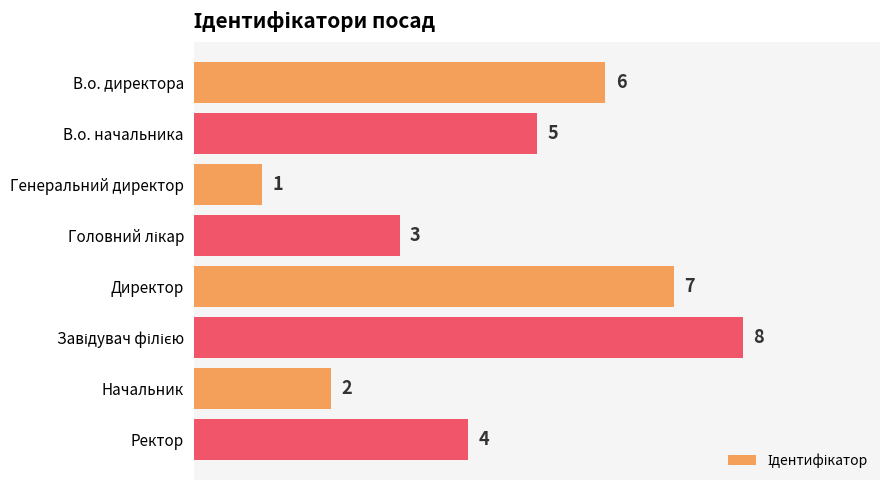

Reading bottom to top, transcribe all the data shown in this chart.

4	2	8	7	3	1	5	6